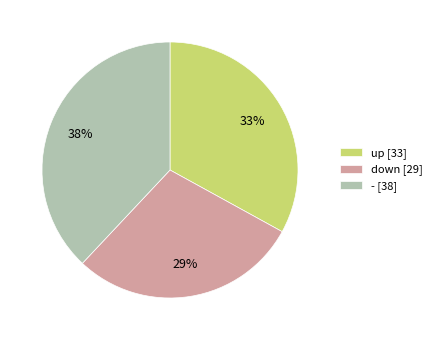

What is the largest slice in the pie chart?

-